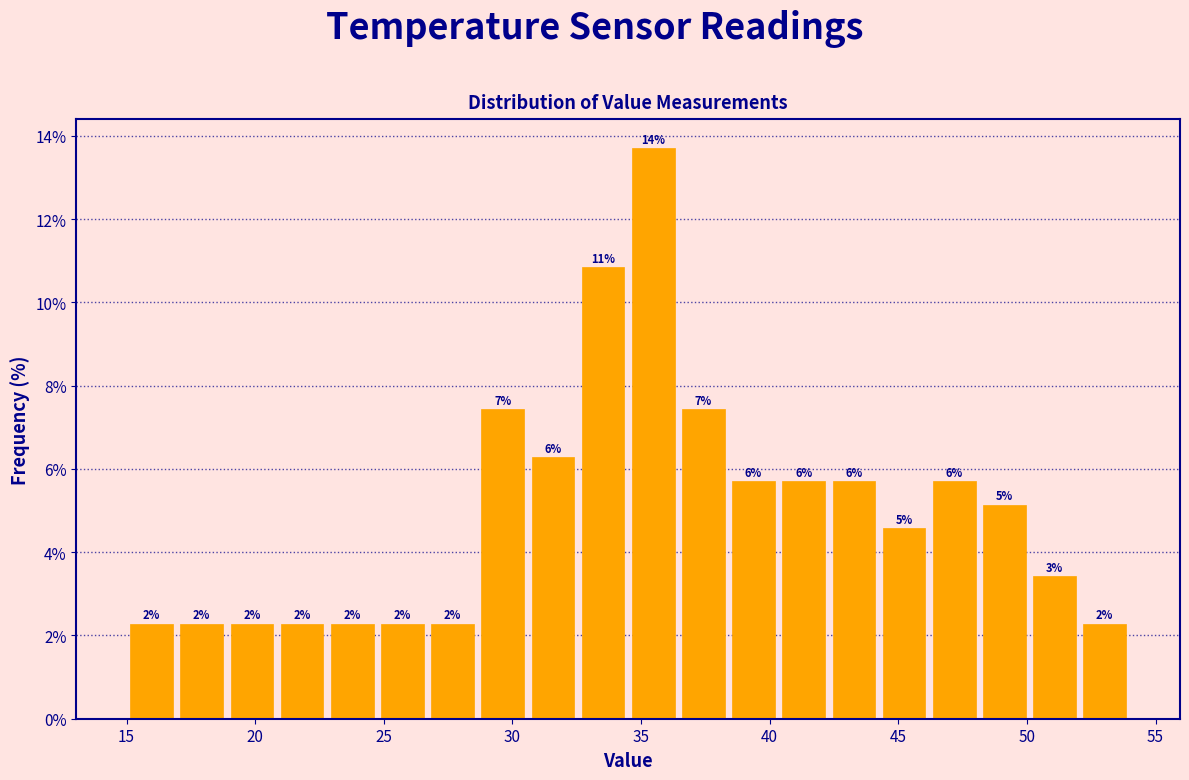

Around what value on the x-axis is the tallest bar? Give the approximate position of its centre, as read against the axis.

35.5